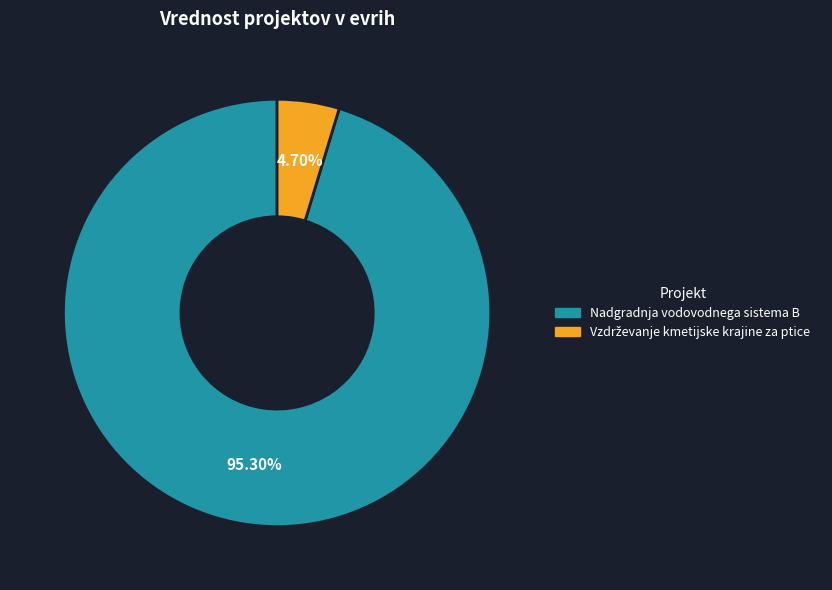

Is there a majority slice in this chart?

Yes